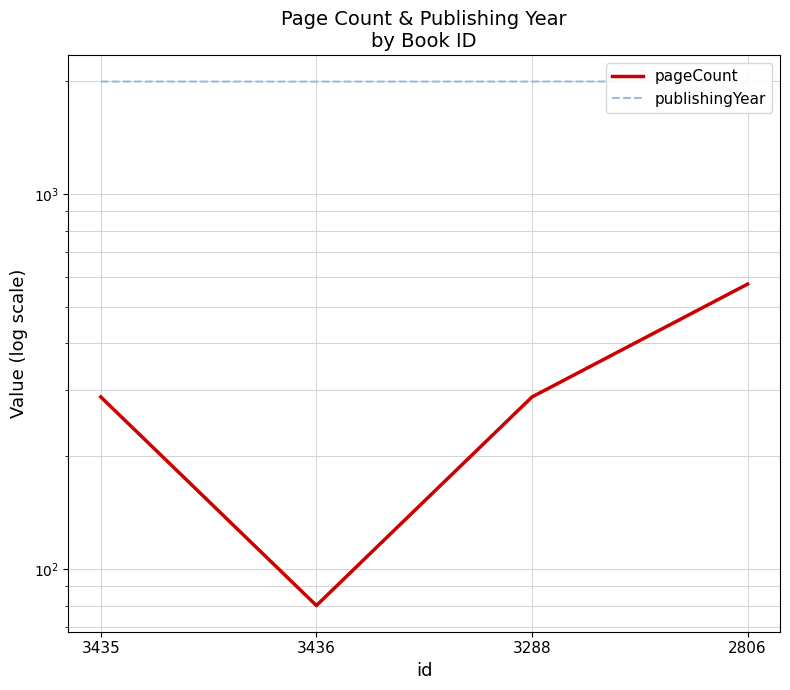

Where is the first local minimum for pageCount?

3436